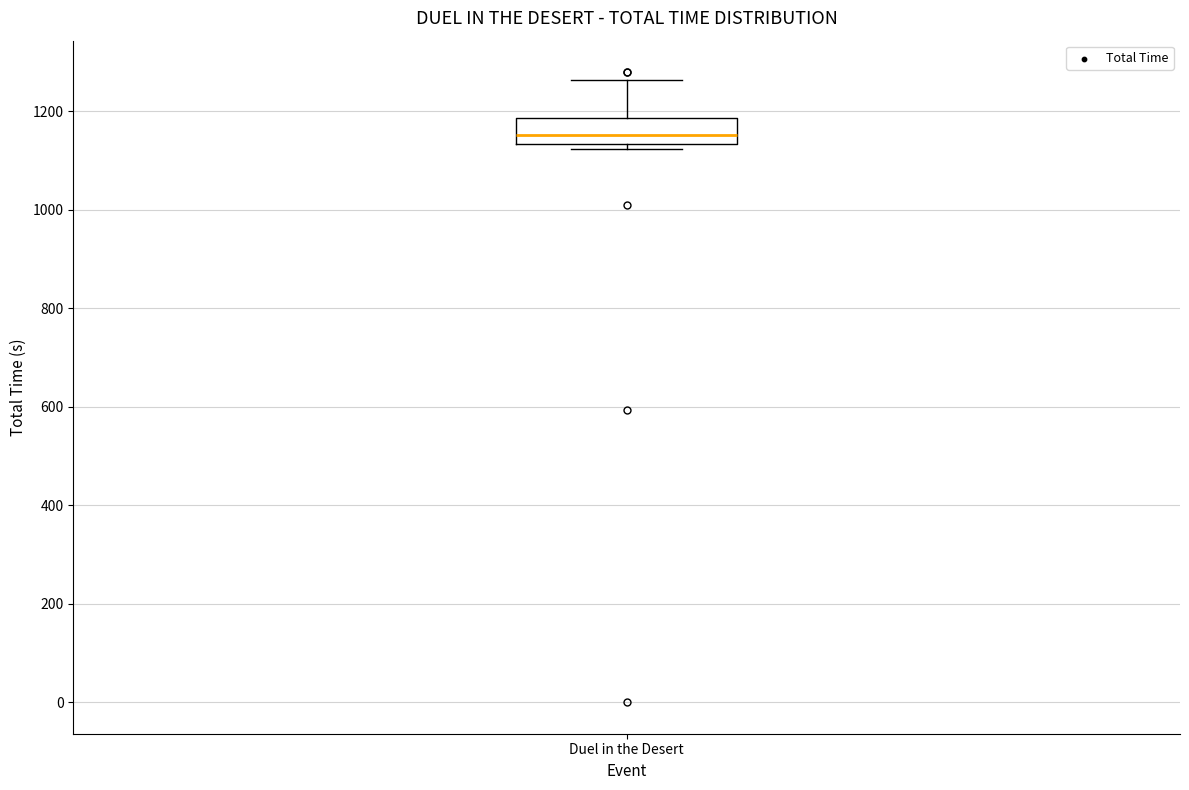

Transcribe this box plot: give where the median line is, the range the box spans, and where the two whiskers end, as read against the y-axis. The values are not printed on the chart, so give them approximately, as read against the axis.

median 1160, box 1140 to 1180, whiskers 1120 to 1260